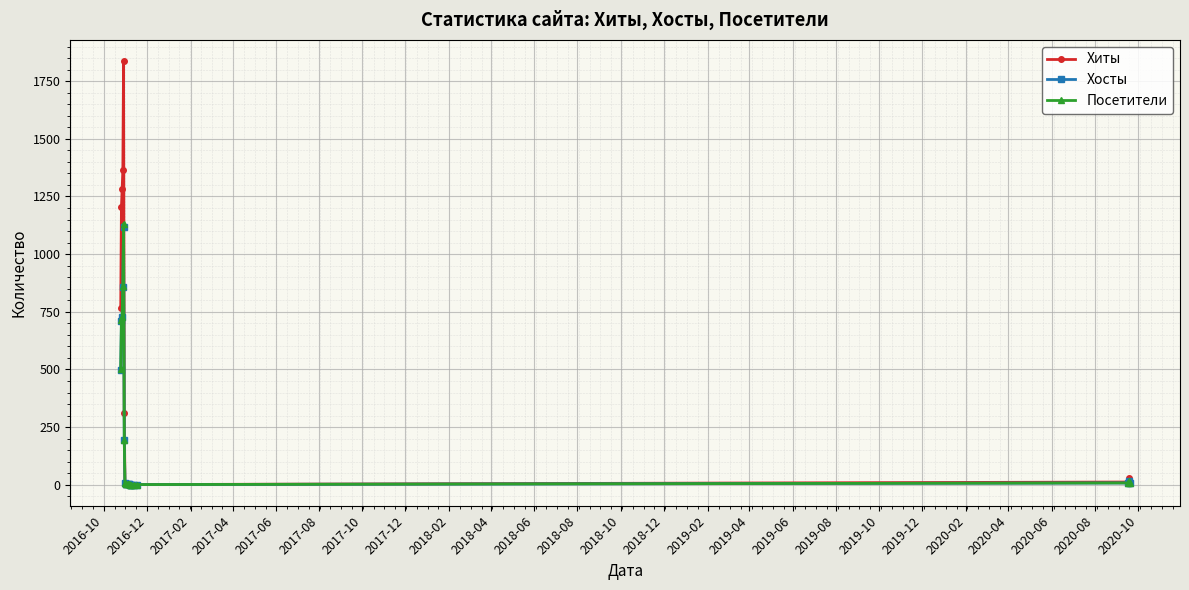

At how many categories does at least one series exceed 78?

6